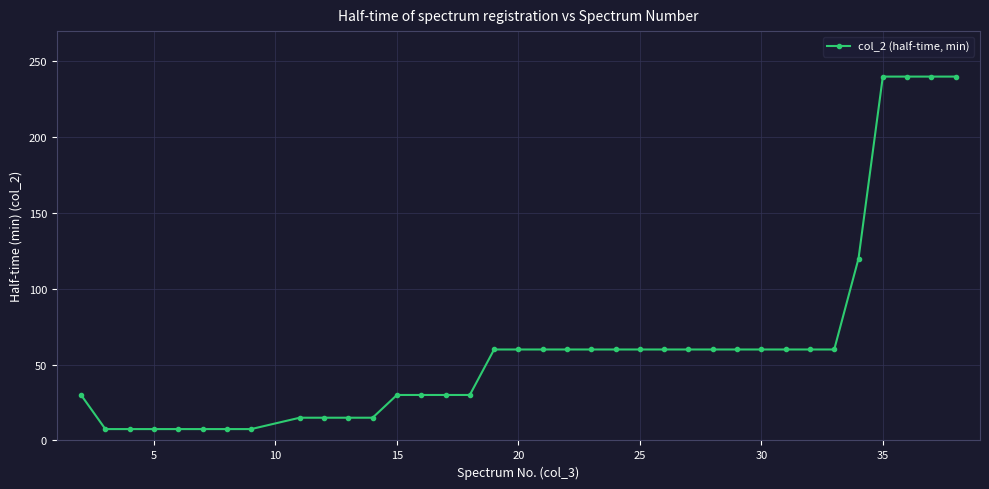

What is the value of the 23rd point from the left?

60.0